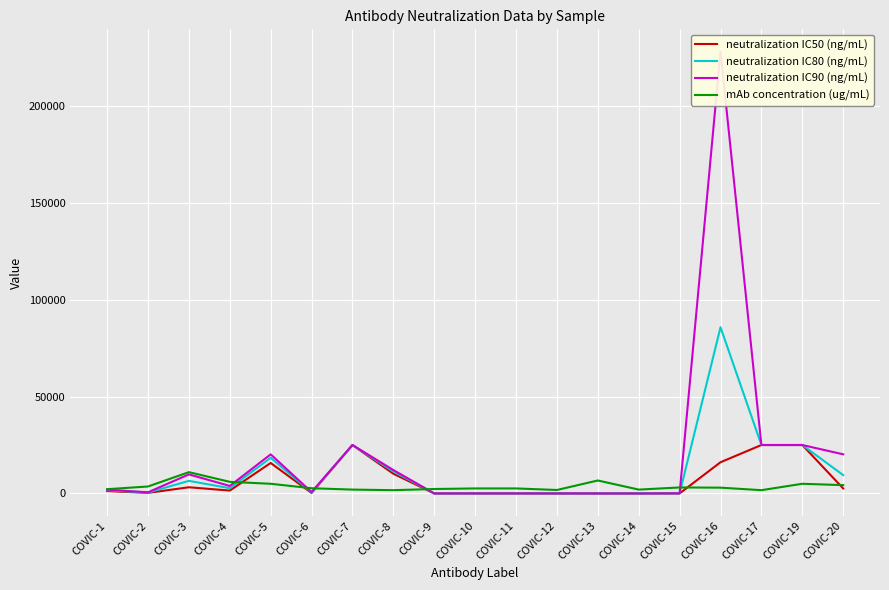

Where do mAb concentration (ug/mL) and neutralization IC80 (ng/mL) first cross each other?

COVIC-4 and COVIC-5